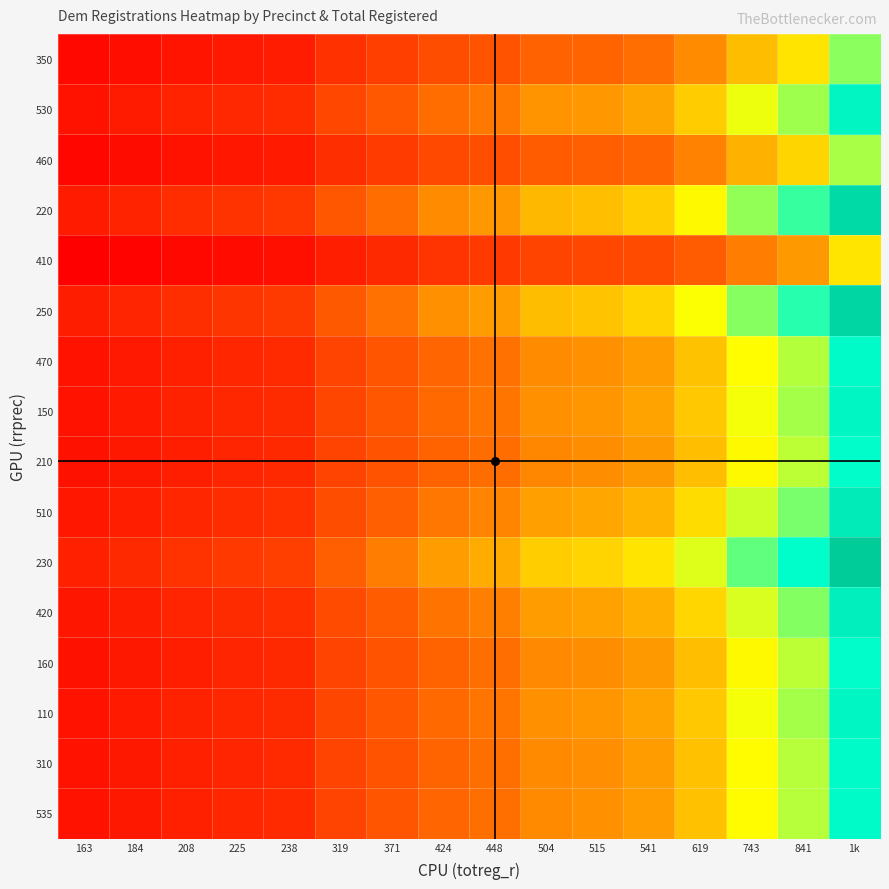

What is the spread (max minus min) of values at 184?

0.1